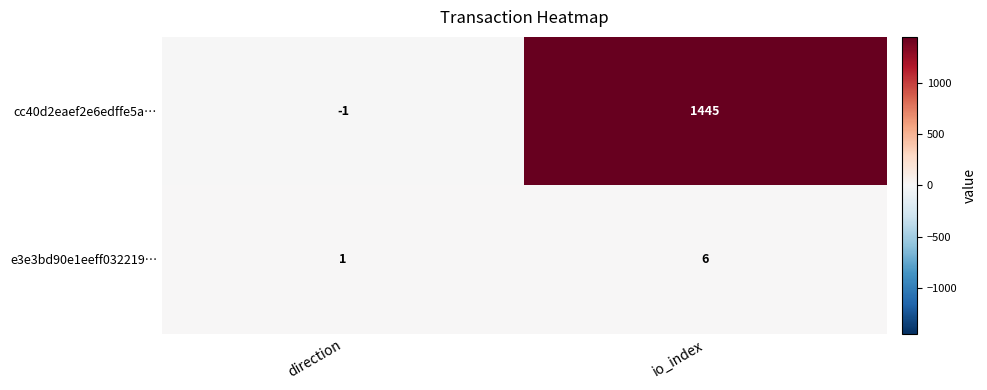

Reading right to left, transcribe all the data shown in this chart.

cc40d2eaef2e6edffe5a…: io_index=1445	direction=-1
e3e3bd90e1eeff032219…: io_index=6	direction=1